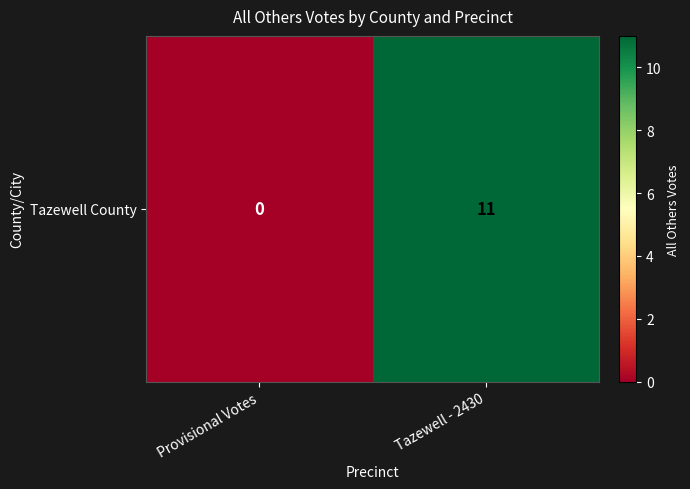

What is the difference between the maximum and minimum values?

11